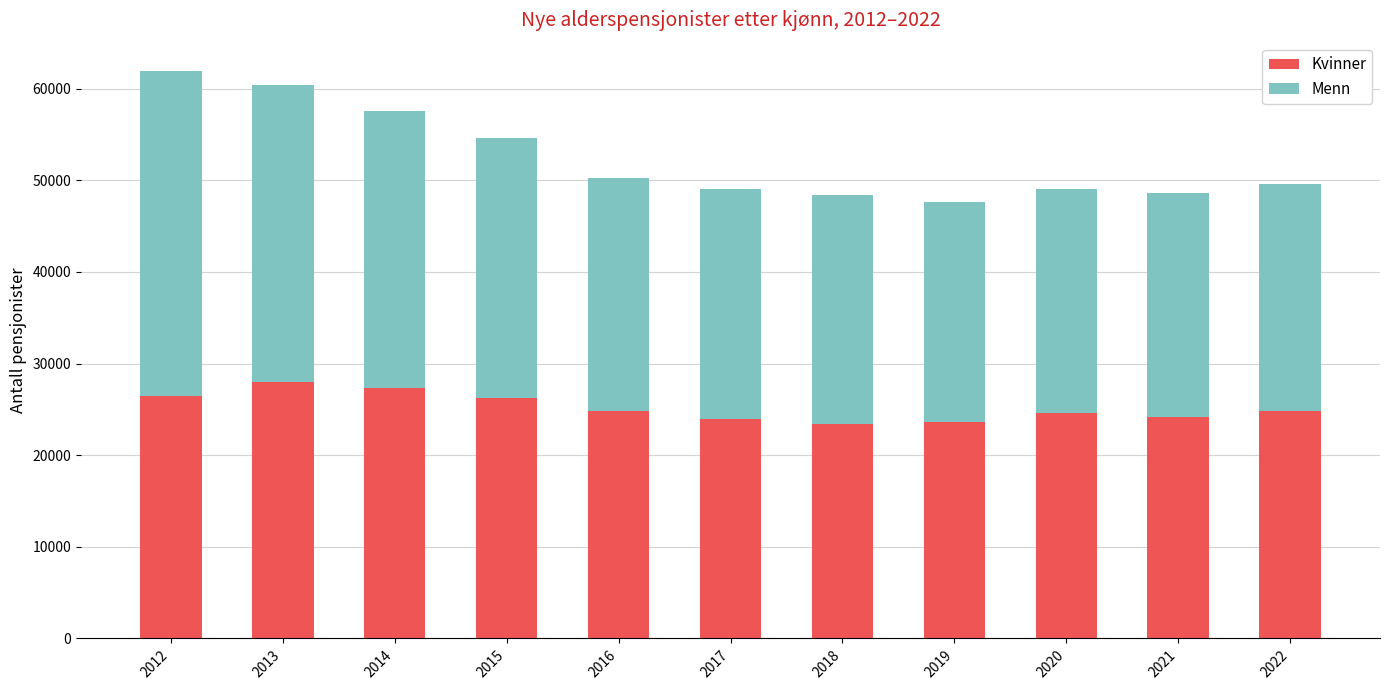

True or false: Kvinner has a value of 24618 at 2020.

True